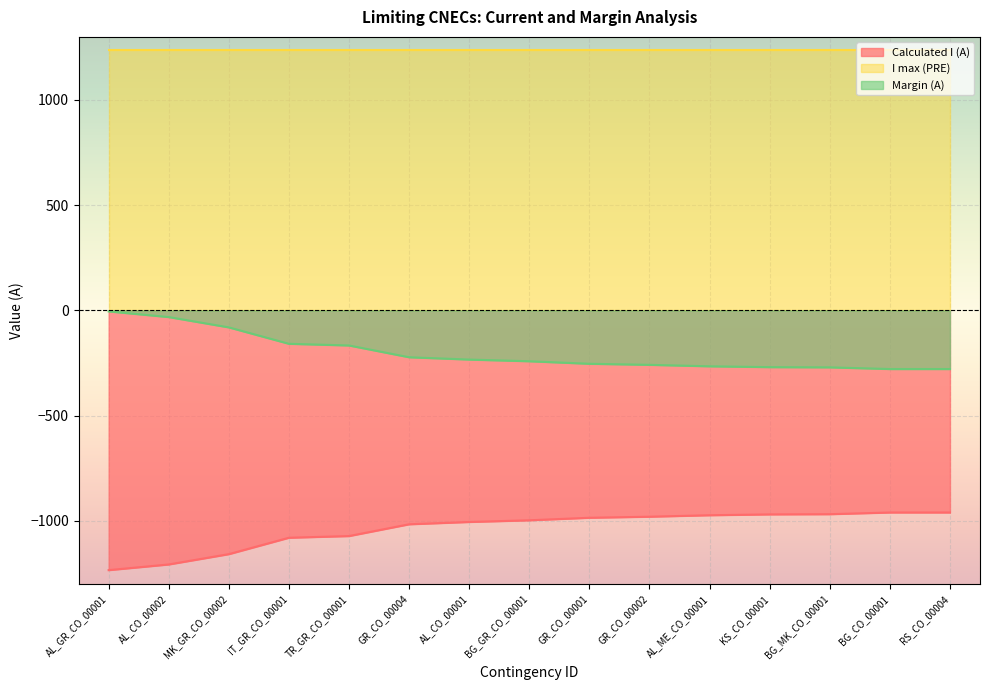

What is the difference between the Calculated I (A) values at MK_GR_CO_00002 and GR_CO_00001?

173